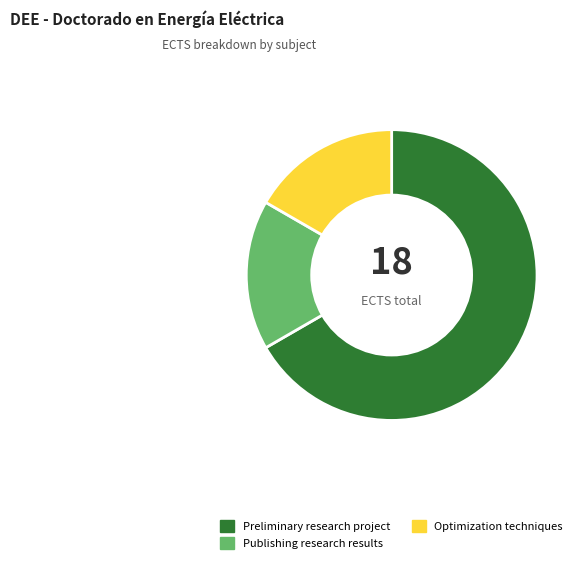

How many slices are in this pie chart?

3